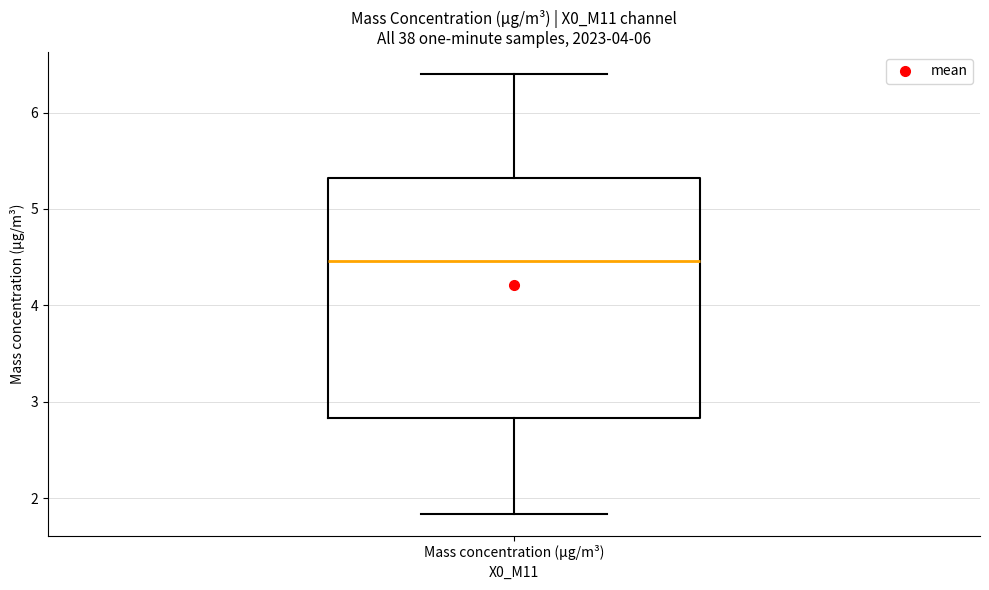

Transcribe this box plot: give where the median line is, the range the box spans, and where the two whiskers end, as read against the y-axis. The values are not printed on the chart, so give them approximately, as read against the axis.

median 4.5, box 2.8 to 5.3, whiskers 1.8 to 6.4